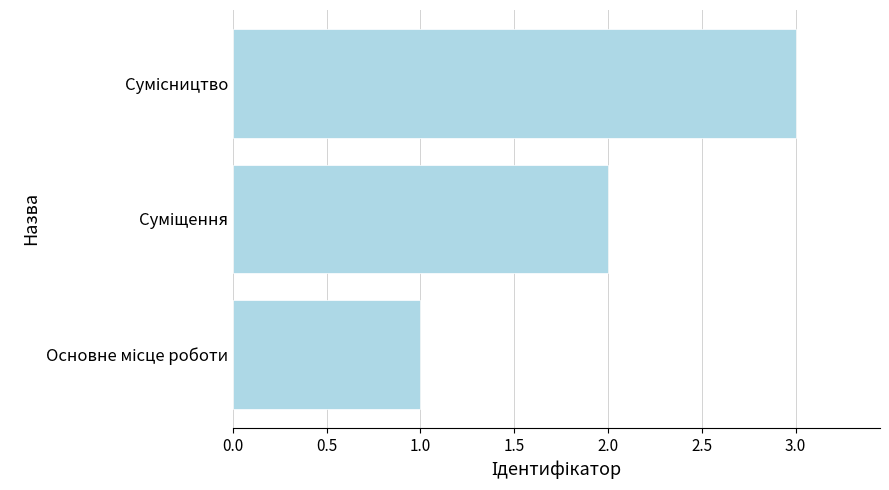

Count the number of data series in this chart.

1